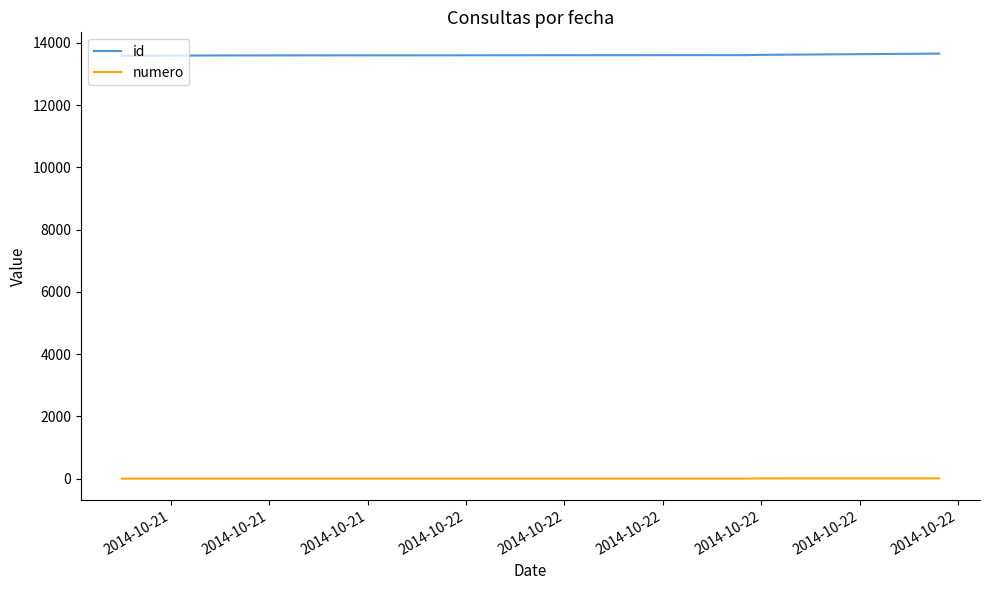

Rank the series by their maximum value, from lowest to highest.

numero, id